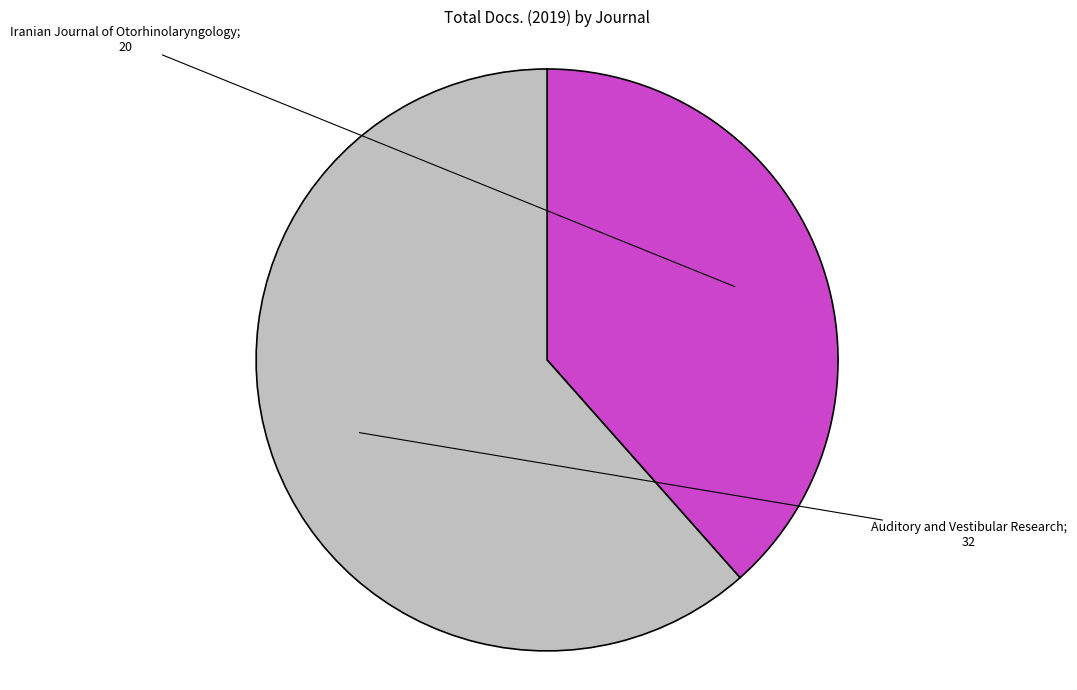

What is the smallest slice in the pie chart?

Iranian Journal of Otorhinolaryngology